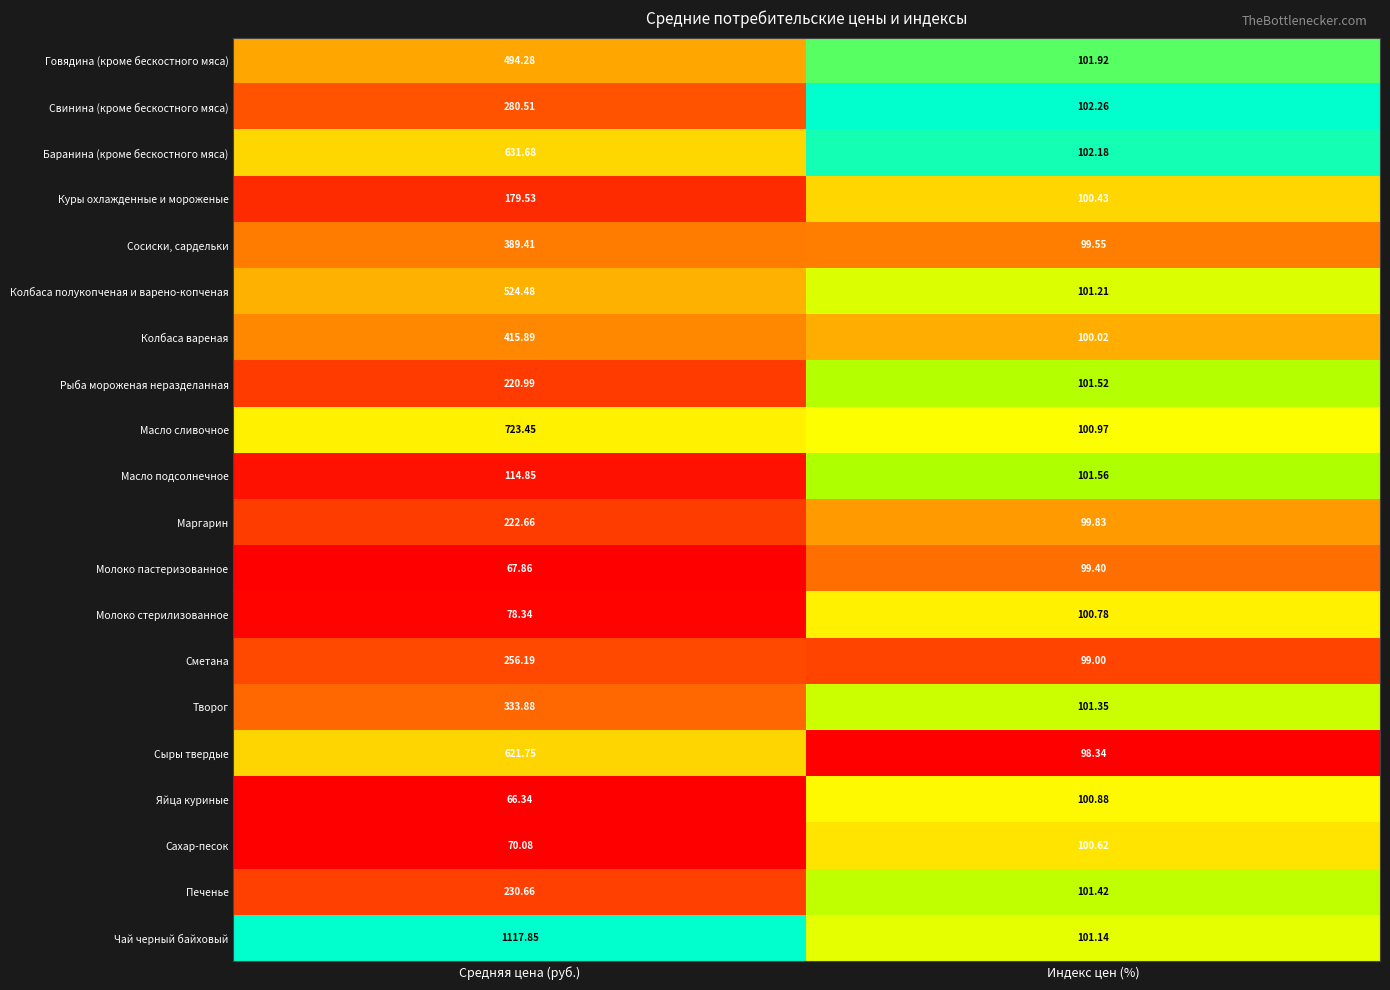

Between Средняя цена (руб.) and Индекс цен (%), which series saw the biggest shift?

Чай черный байховый